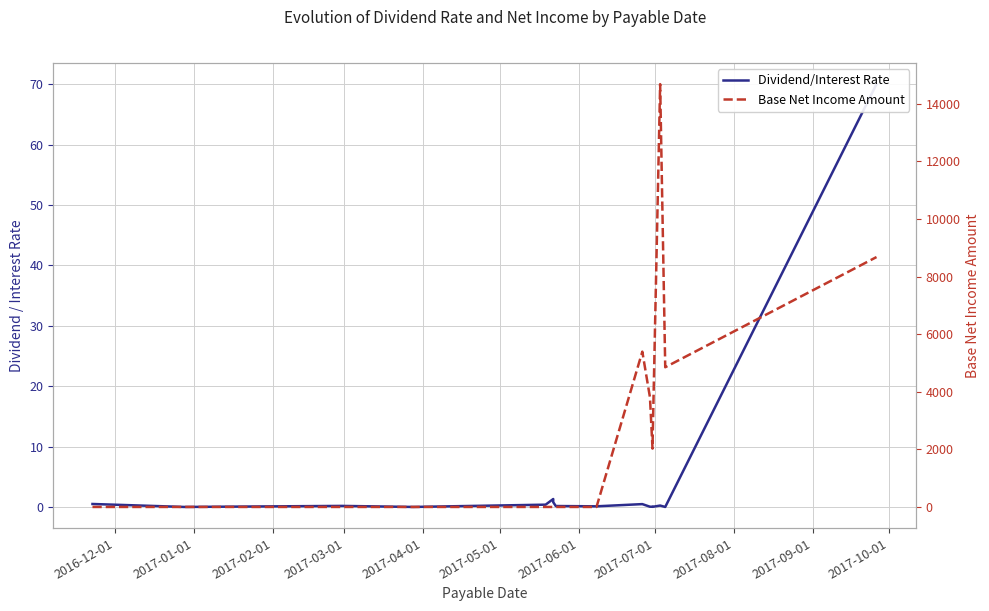

What is the difference between the Dividend/Interest Rate values at 2017-02-01 and 2017-01-01?

0.2